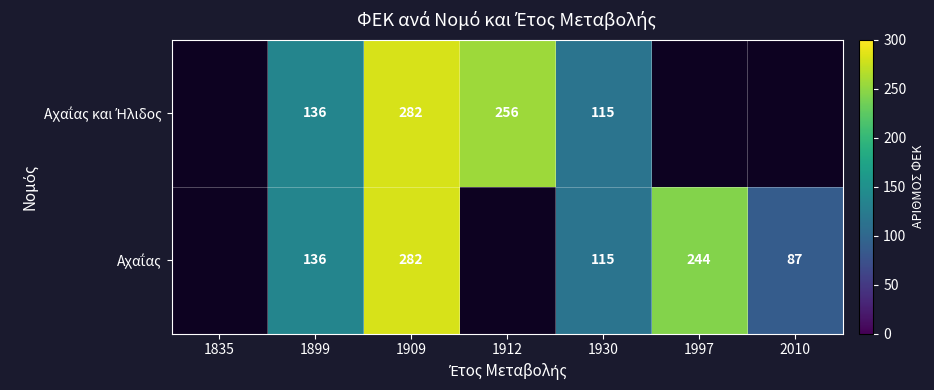

Count the number of data series in this chart.

2